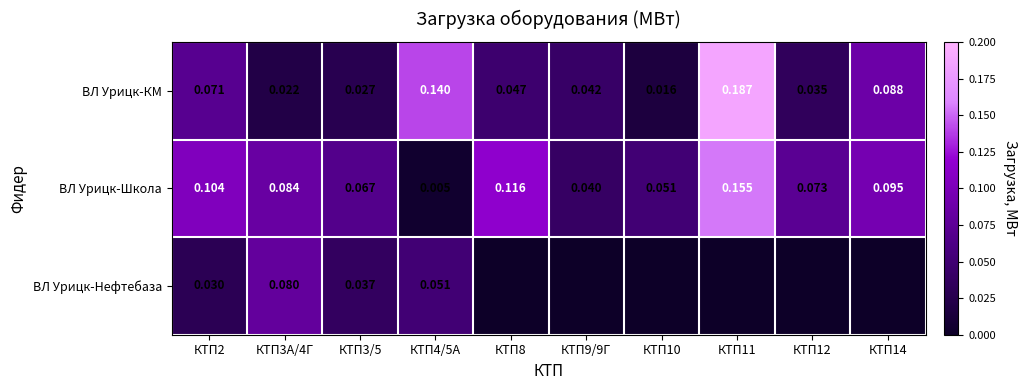

At КТП4/5А, list the series in order from smallest to largest.

ВЛ Урицк-Школа, ВЛ Урицк-Нефтебаза, ВЛ Урицк-КМ